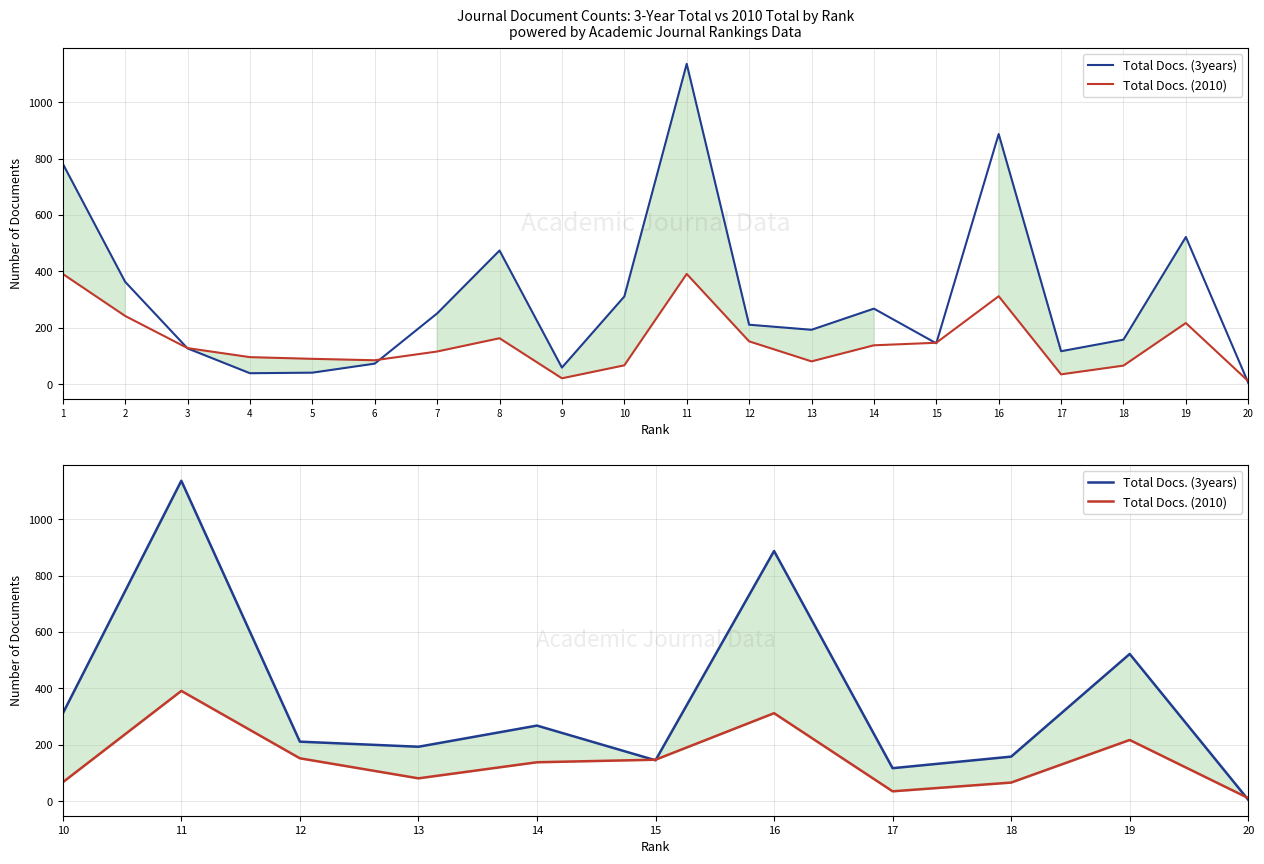

Which series ends up on top after the final intersection of Total Docs. (3years) and Total Docs. (2010)?

Total Docs. (2010)